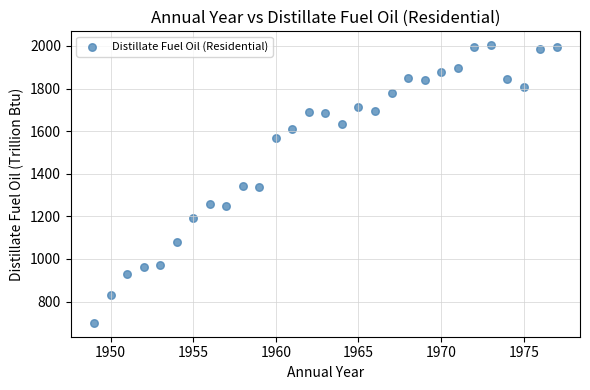

What is the range of Y values (max minus min)?

1303.5